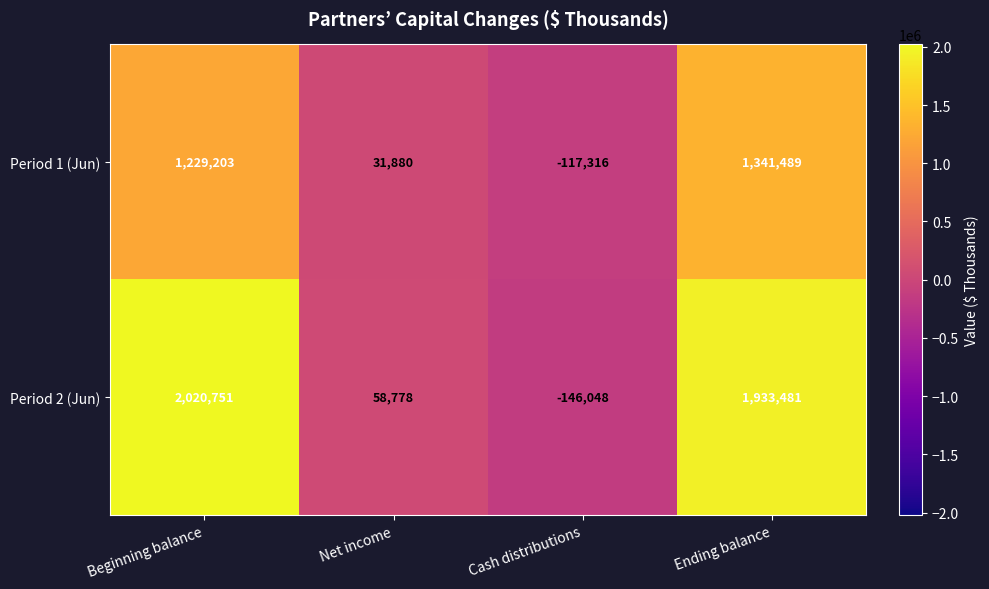

Which series has the largest total across all categories?

Period 2 (Jun)